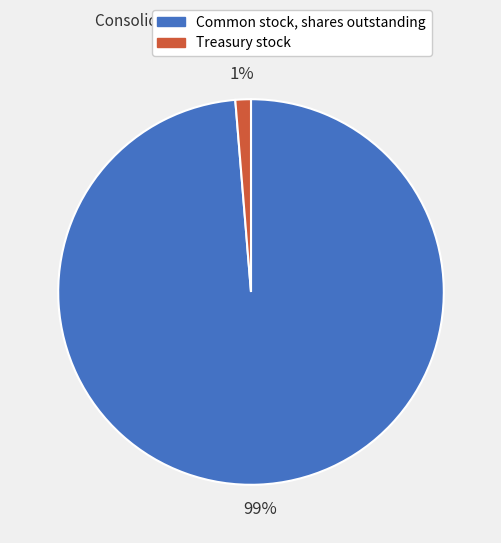

Which slice is the largest?

Common stock, shares outstanding